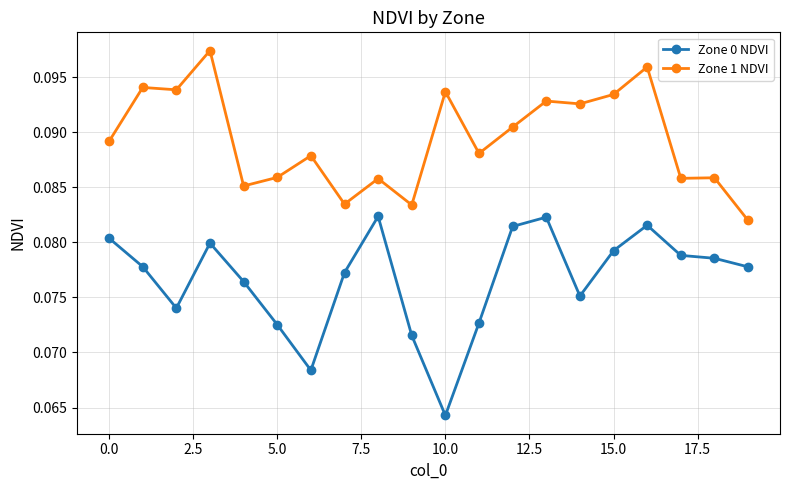

True or false: Zone 0 NDVI and Zone 1 NDVI cross at least once.

False